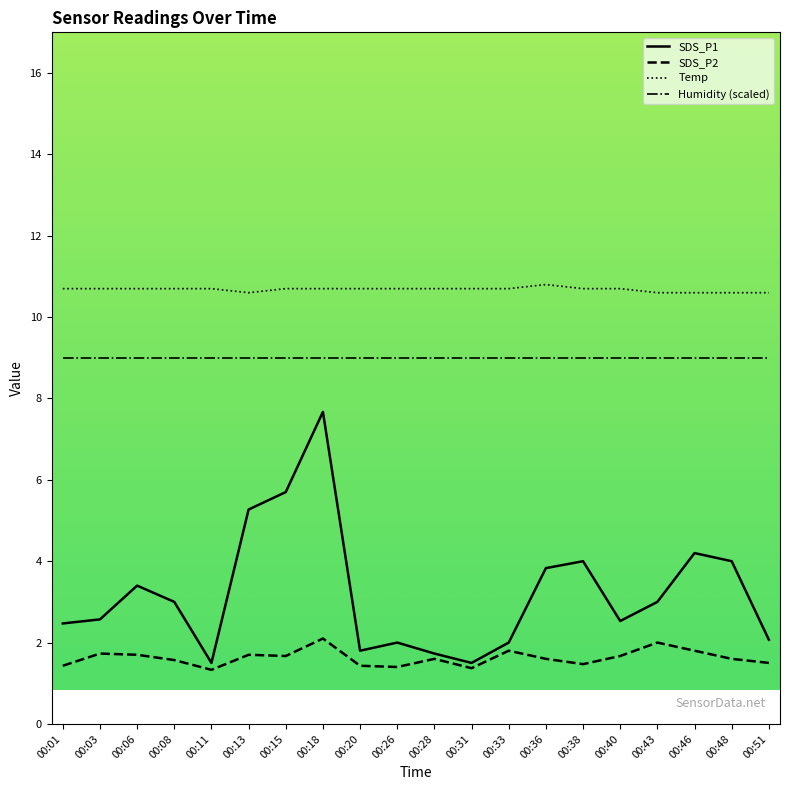

What is the difference between the highest and lowest values at 00:46?

8.8